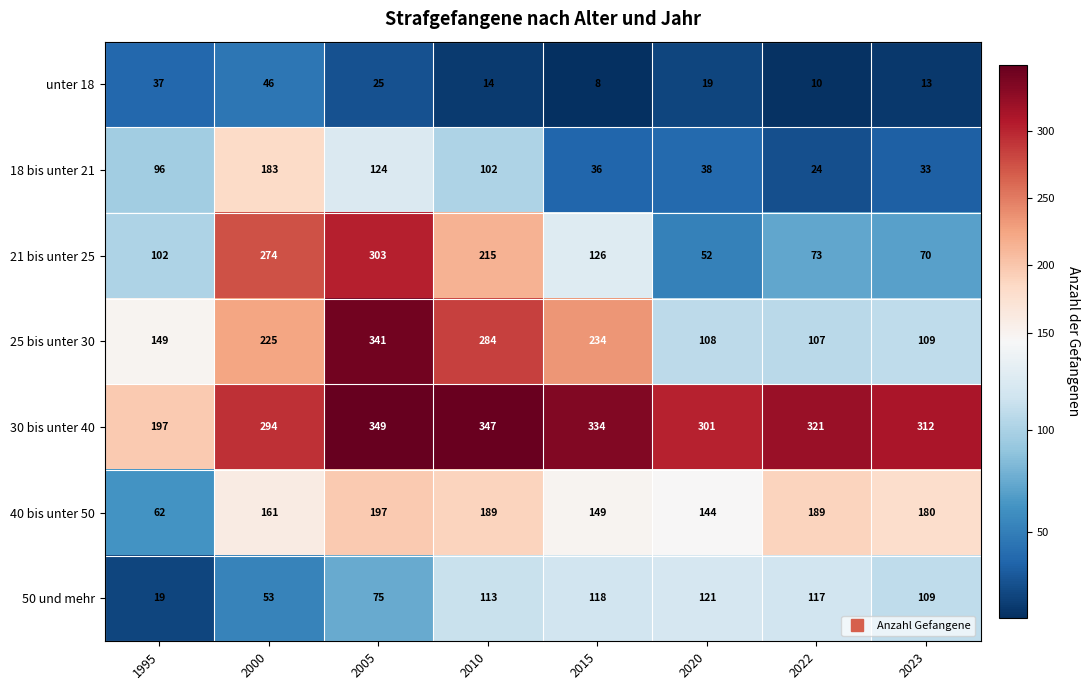

At which category is the sum across all series the highest?

2005